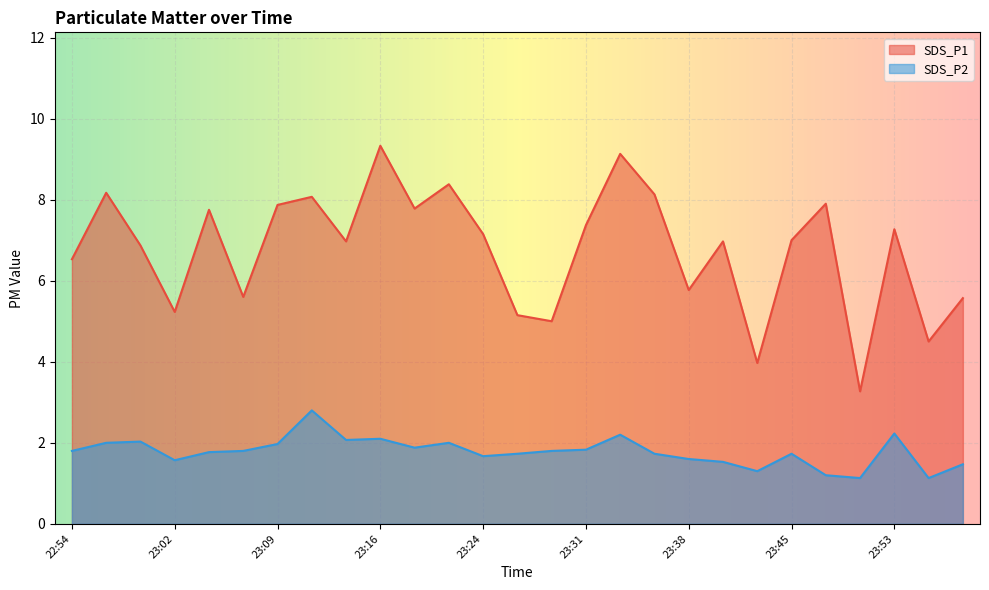

Rank the series by their maximum value, from highest to lowest.

SDS_P1, SDS_P2